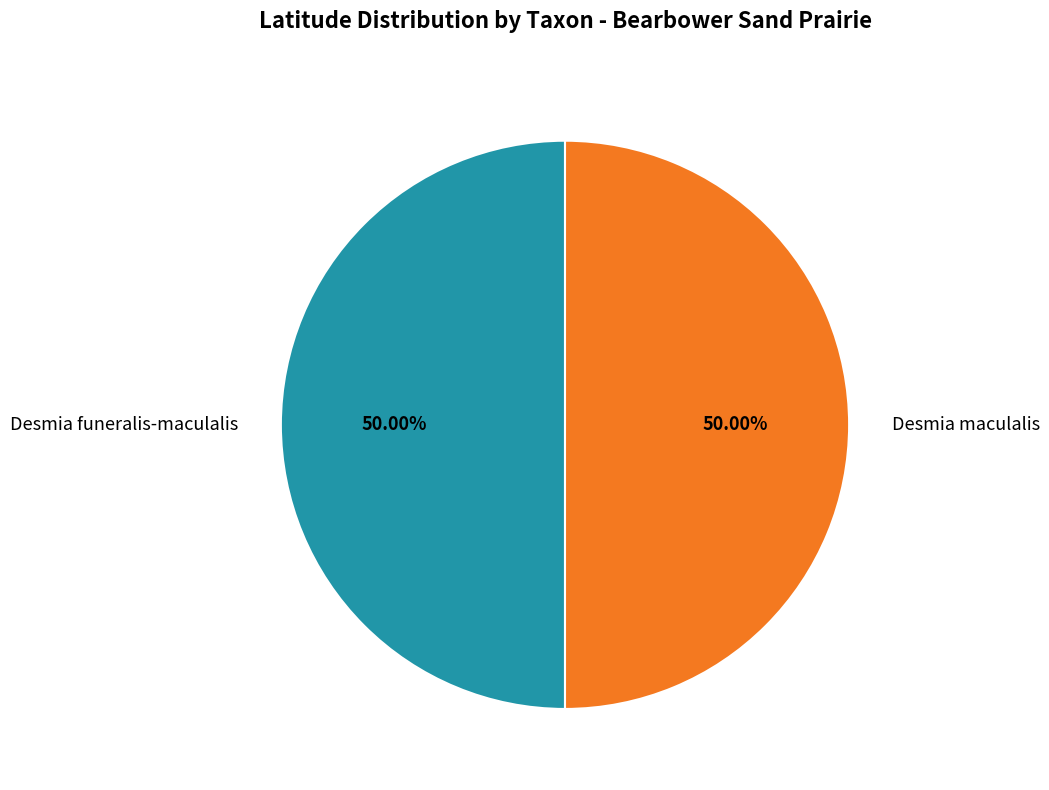

Is it true that Desmia funeralis-maculalis is 50% of the pie?

True